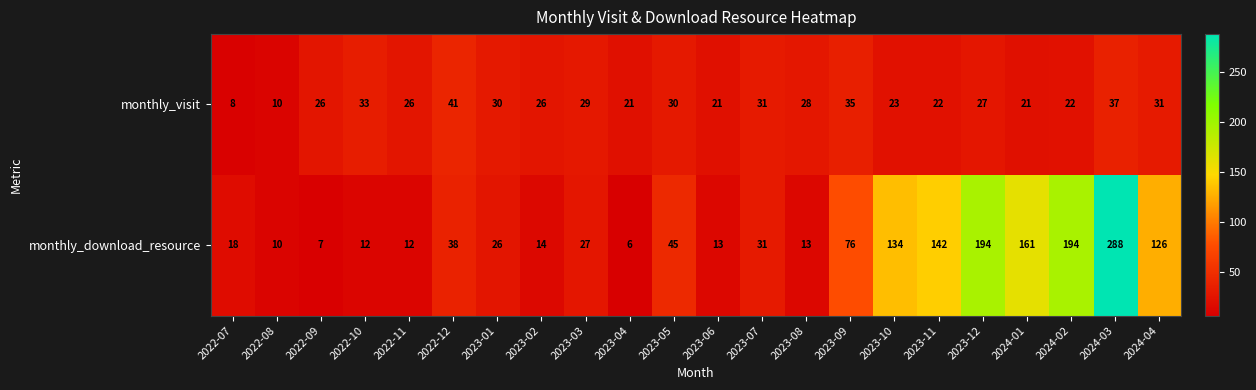

List the series in order of their overall mean, highest first.

monthly_download_resource, monthly_visit